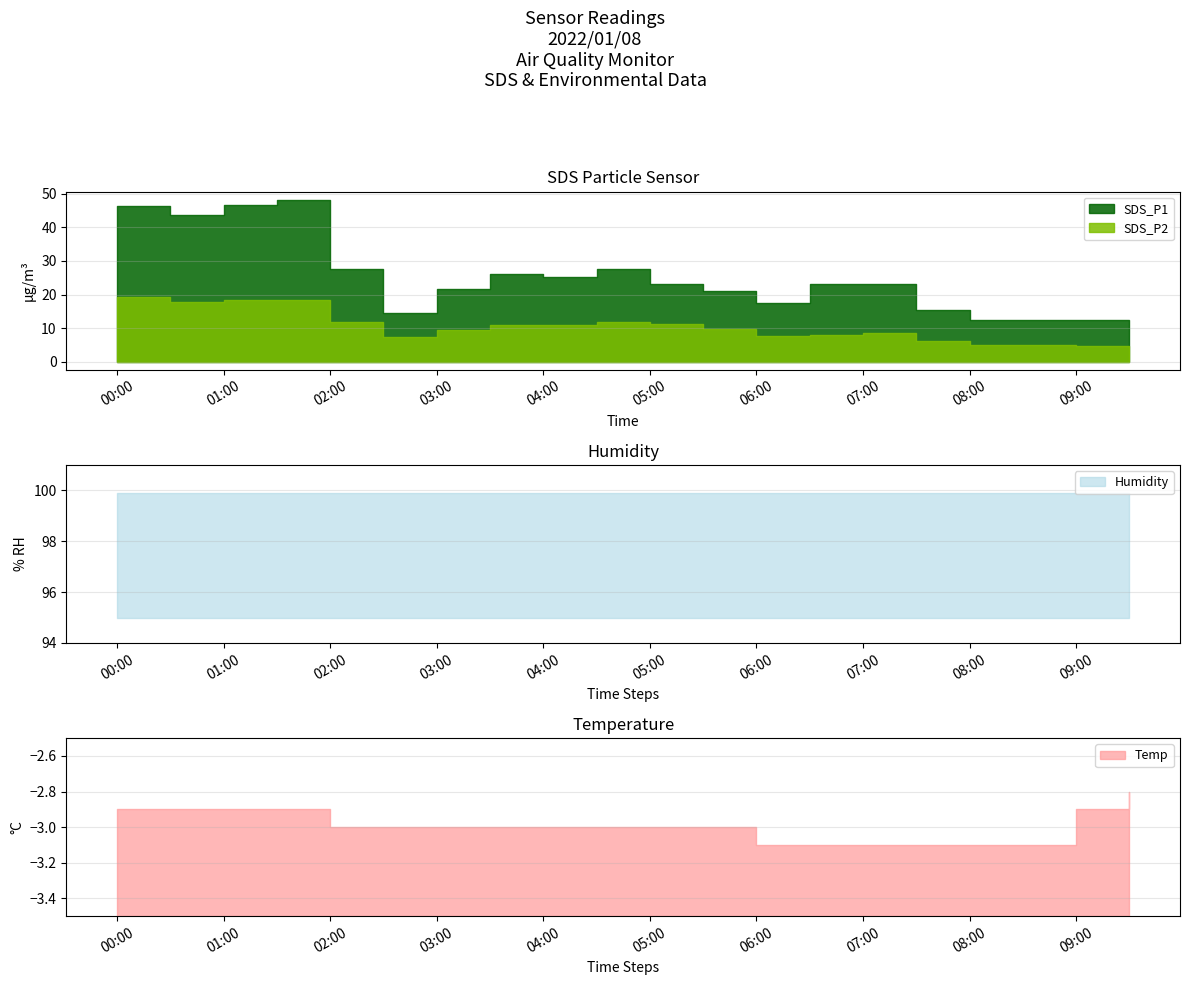

How many data points in SDS_P1 are above 23?

11